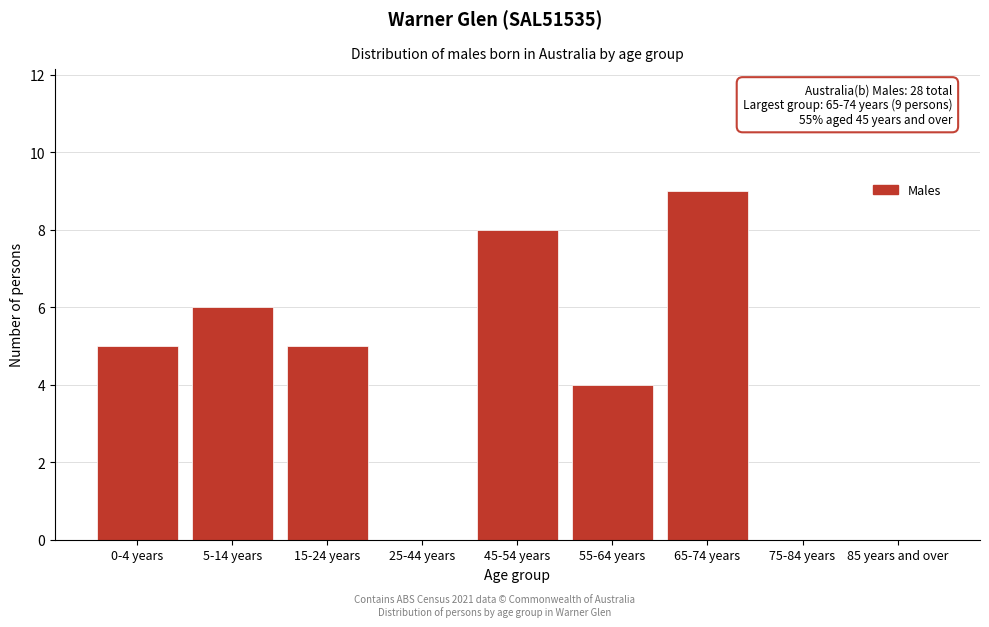

Reading left to right, transcribe all the data shown in this chart.

0-4 years=5	5-14 years=6	15-24 years=5	25-44 years=0	45-54 years=8	55-64 years=4	65-74 years=9	75-84 years=0	85 years and over=0